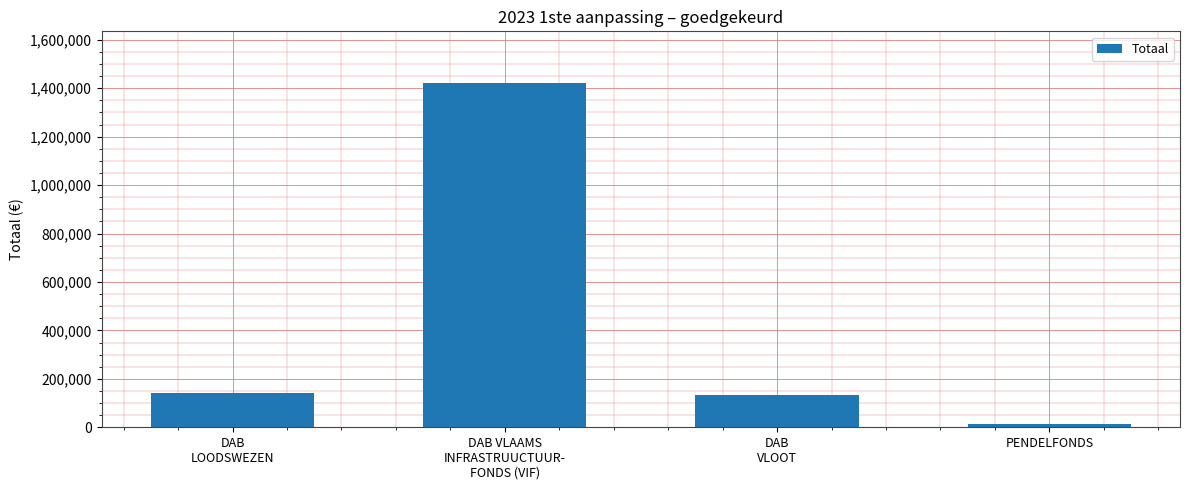

What is the sum of all values?

1704514